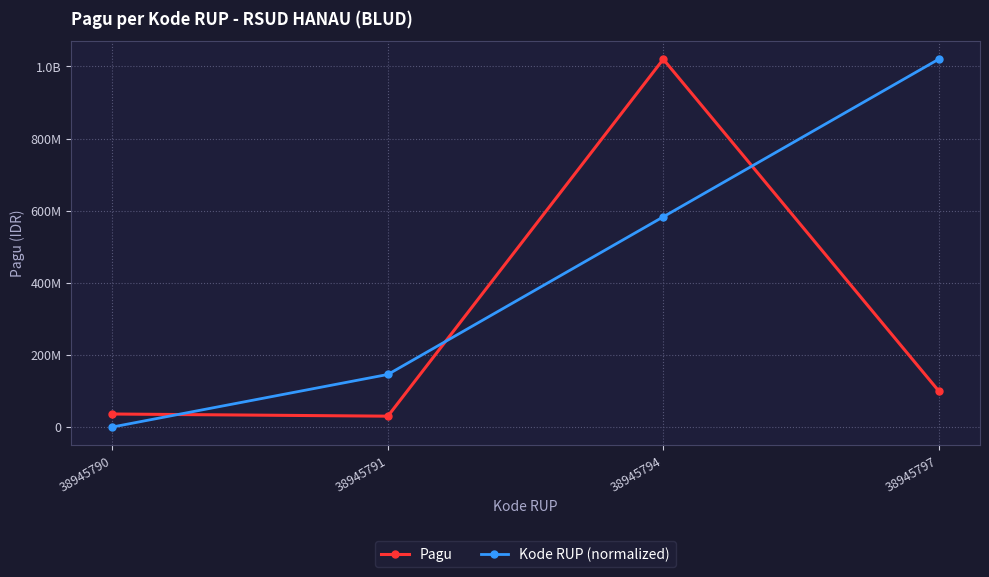

What is the value of the Pagu point at the 4th from the left?

100000000.0